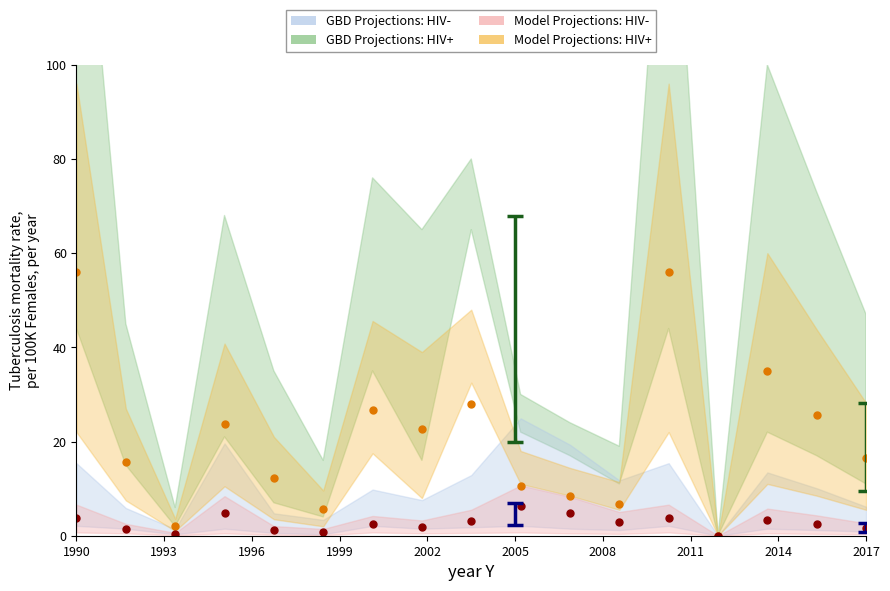

True or false: Model Projections: HIV+ (dots) and Model Projections: HIV- (dots) cross at least once.

False